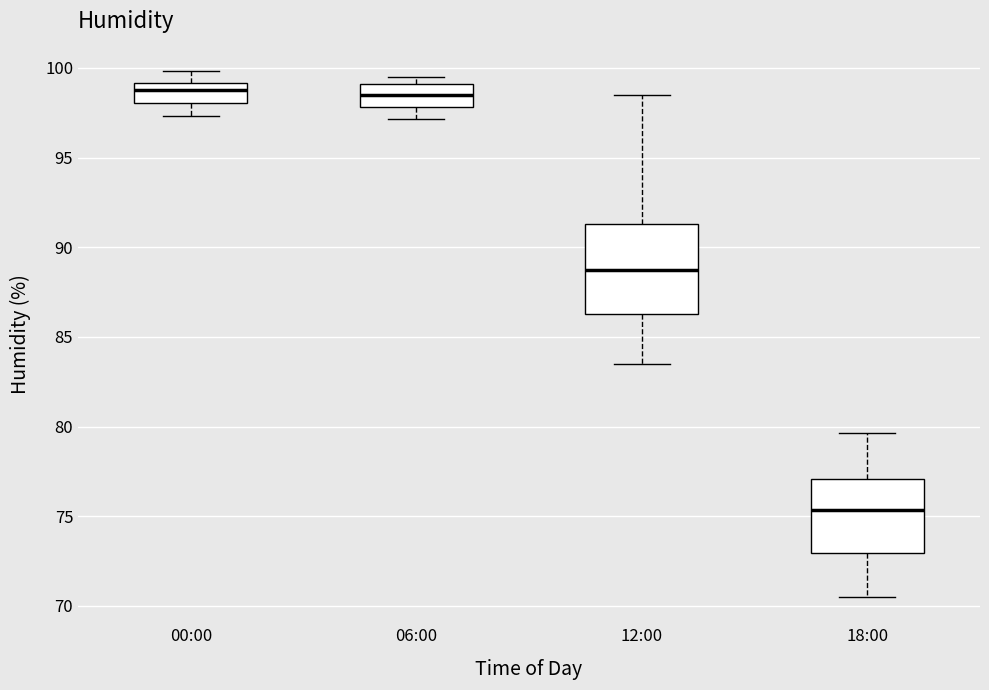

Reading left to right, transcribe this box plot: for each box, give where its median line is, the range the box spans, and where its two whiskers end, as read against the y-axis. The values are not printed on the chart, so give them approximately, as read against the axis.

00:00: median 99.0 (inside the box), box 98.0 to 99.0, whiskers 97.5 to 100.0
06:00: median 98.5, box 98.0 to 99.0, whiskers 97.0 to 99.5
12:00: median 89.0, box 86.5 to 91.5, whiskers 83.5 to 98.5
18:00: median 75.5, box 73.0 to 77.0, whiskers 70.5 to 79.5